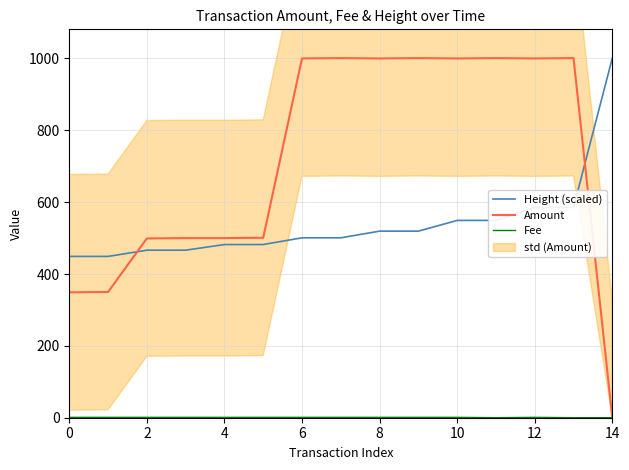

What are all the series names shown in the legend?

Height (scaled), Amount, Fee